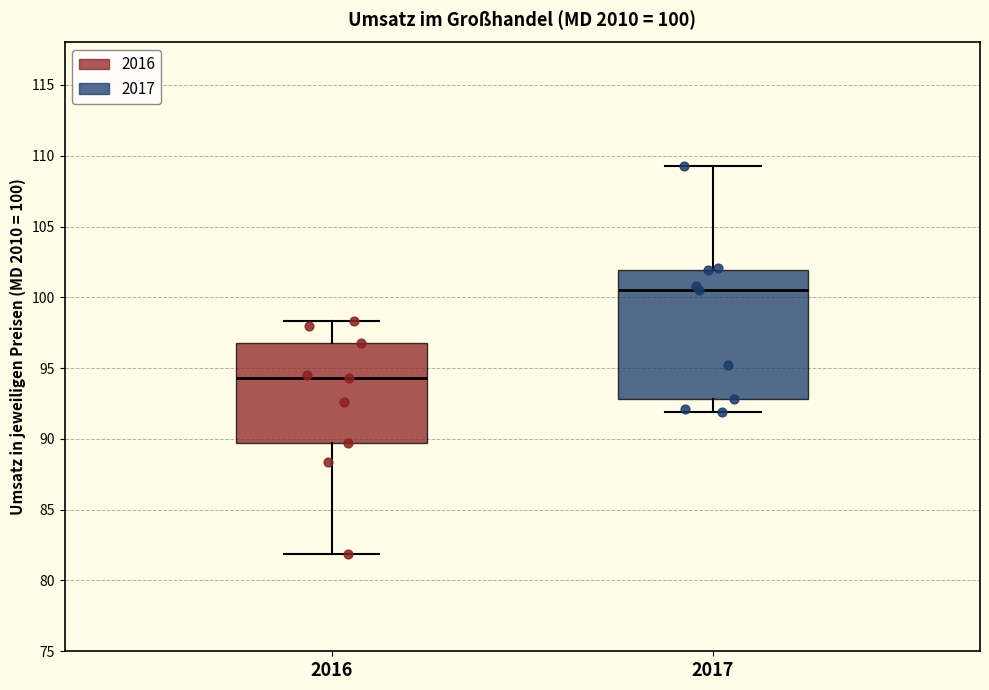

Which box has the highest median line?

2017